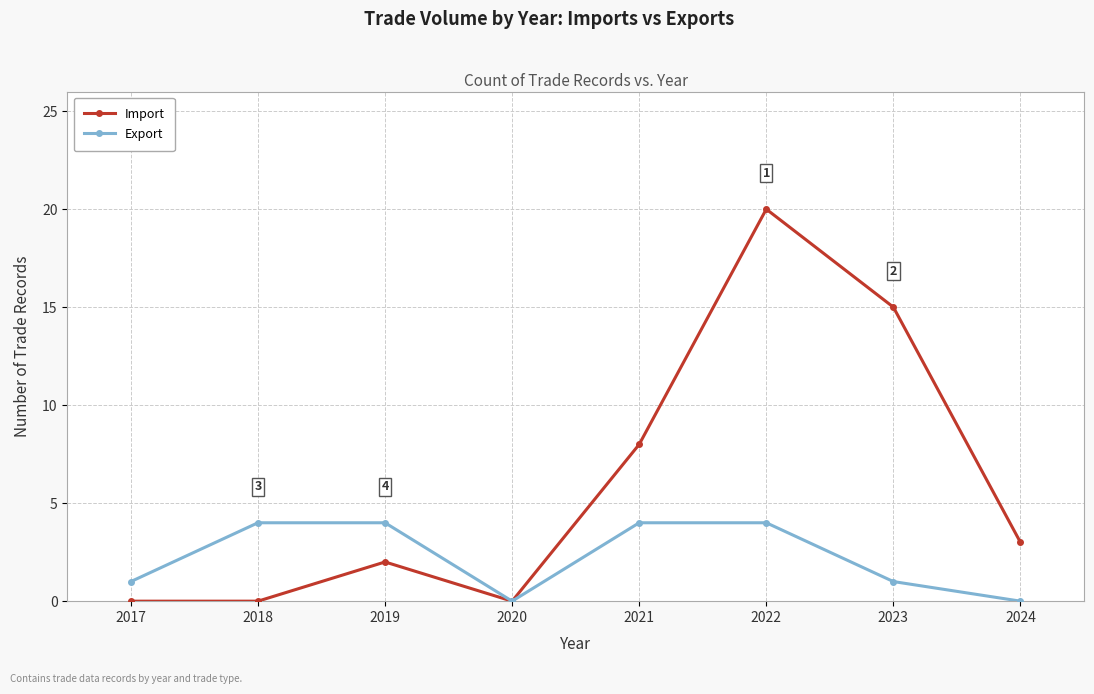

At how many categories does at least one series exceed 14?

2